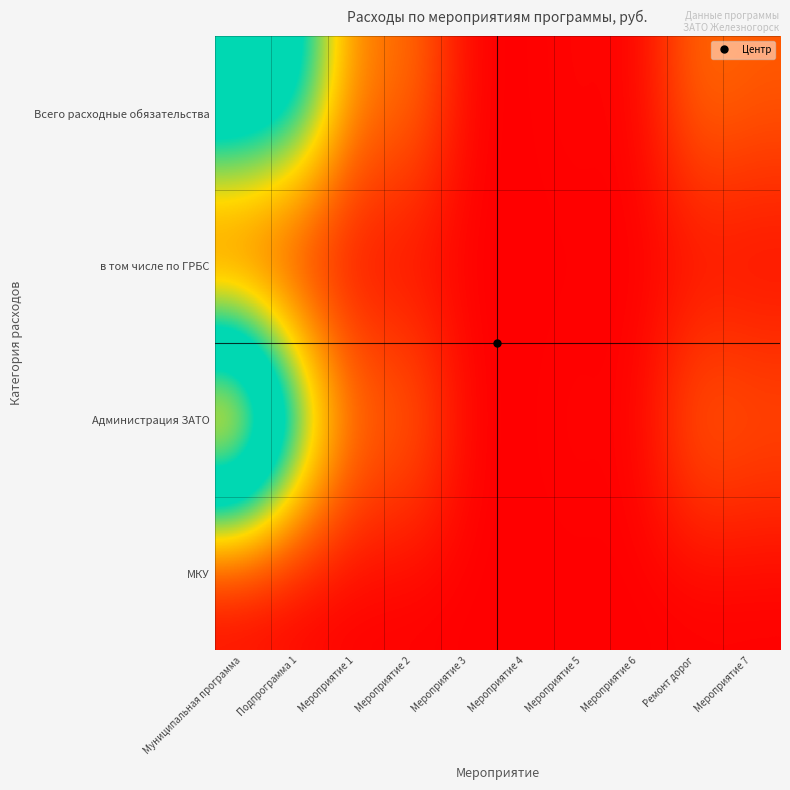

Between Мероприятие 7 and Мероприятие 3, which is larger?

Мероприятие 7